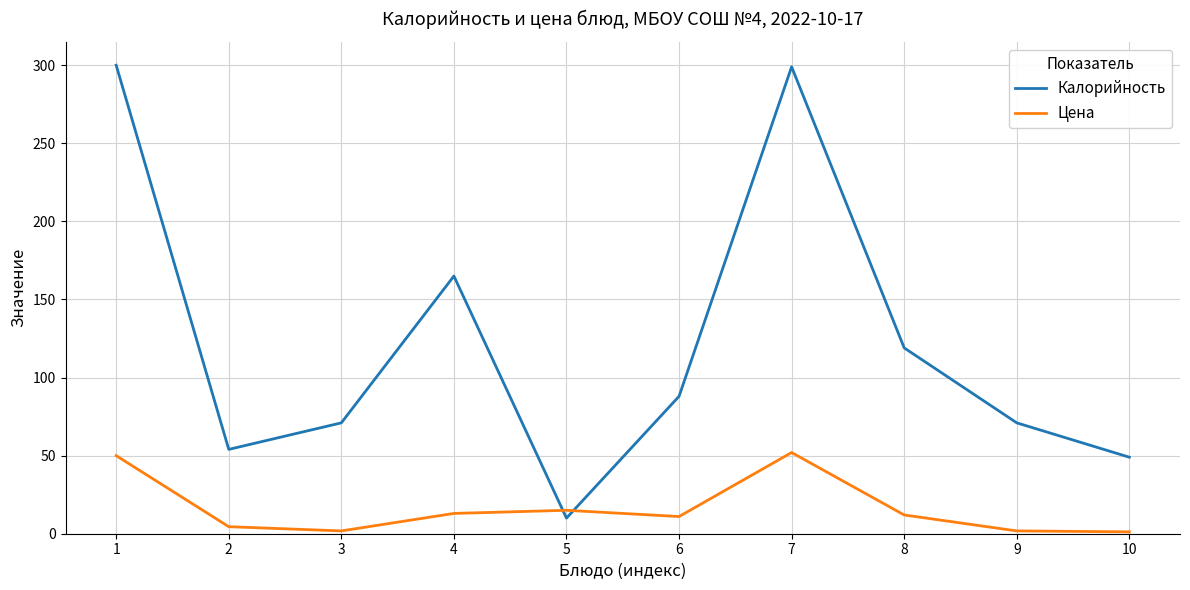

Rank the series by their maximum value, from highest to lowest.

Калорийность, Цена